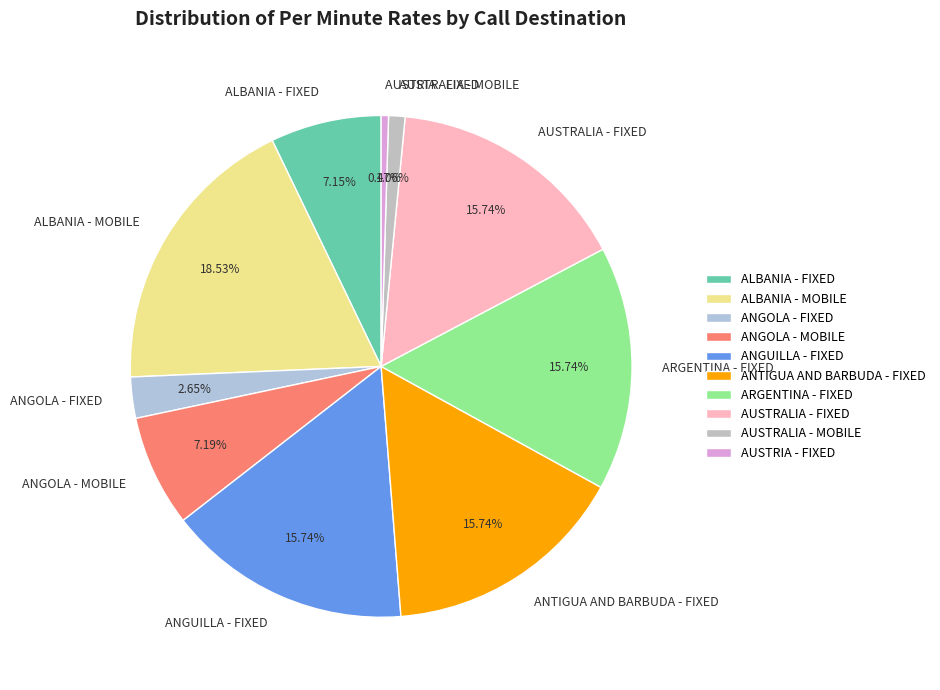

Between AUSTRIA - FIXED and ALBANIA - FIXED, which is larger?

ALBANIA - FIXED